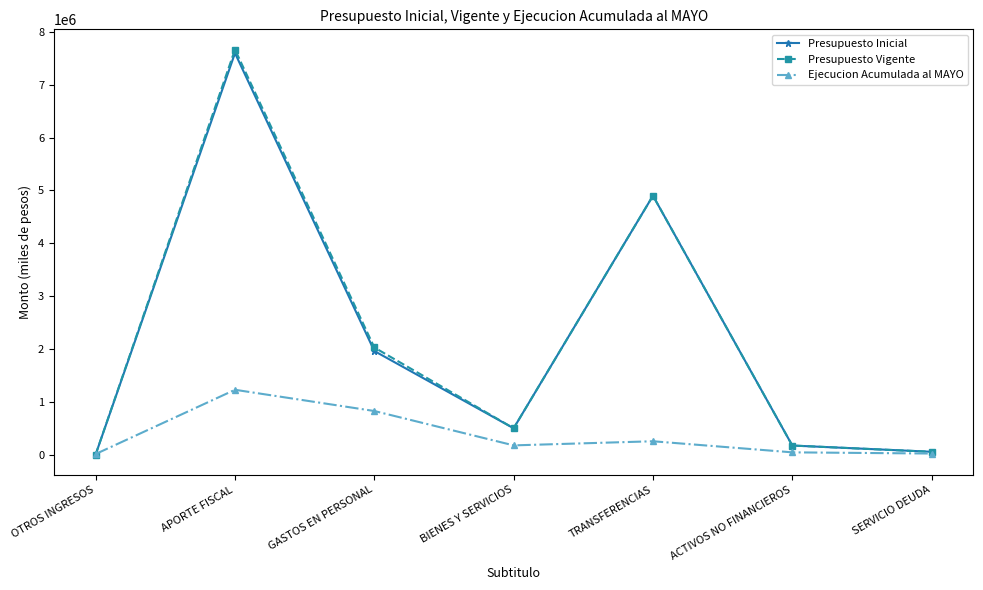

What is the sum of all Presupuesto Inicial values?

15208108